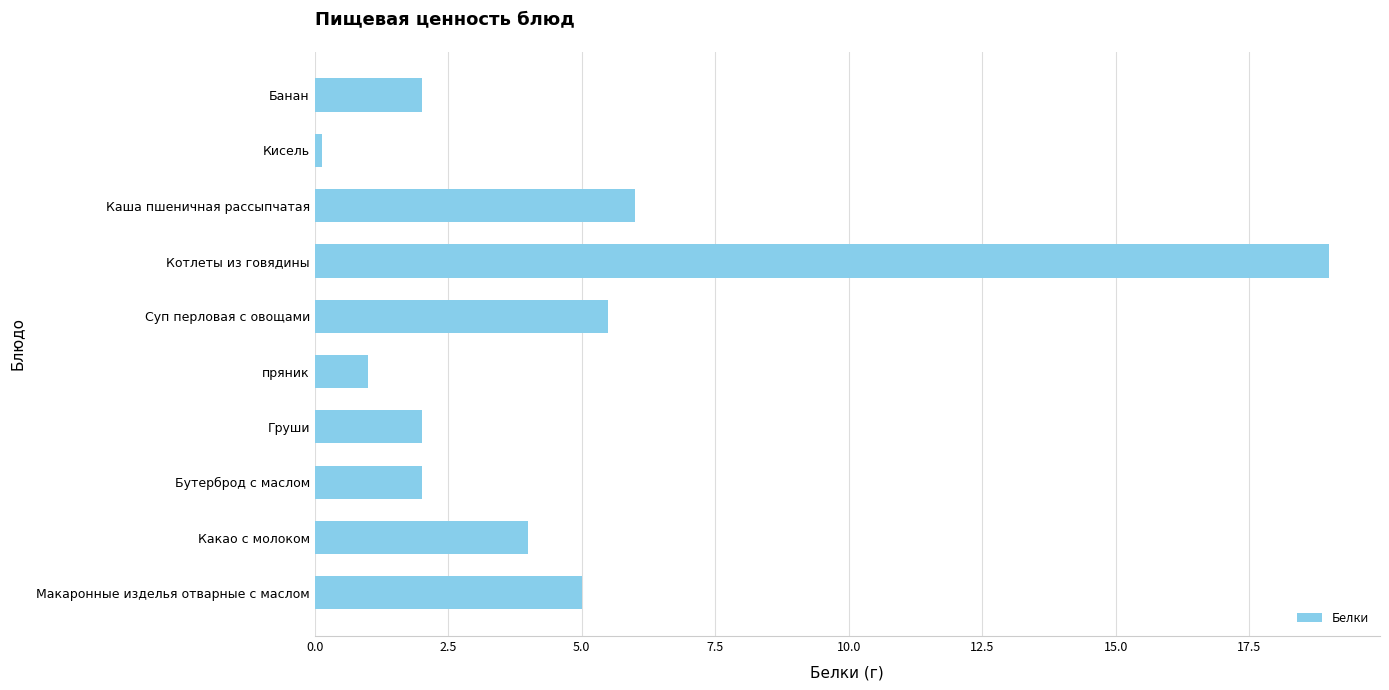

What is the change in value from Суп перловая с овощами to Каша пшеничная рассыпчатая?

+0.5